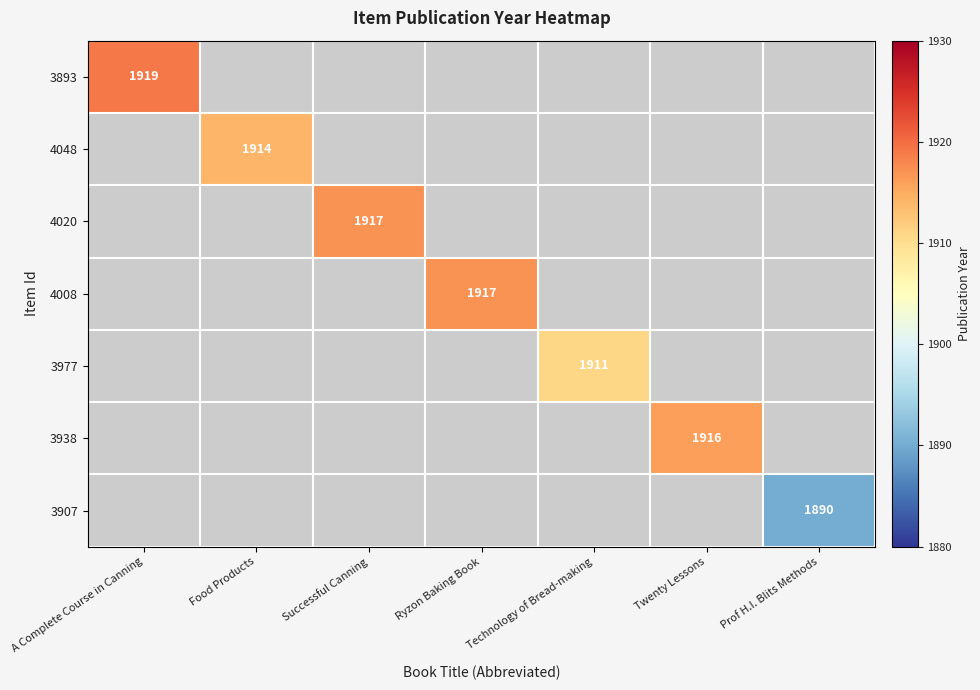

The value of 4020 at Successful Canning is 1917. True or false?

True